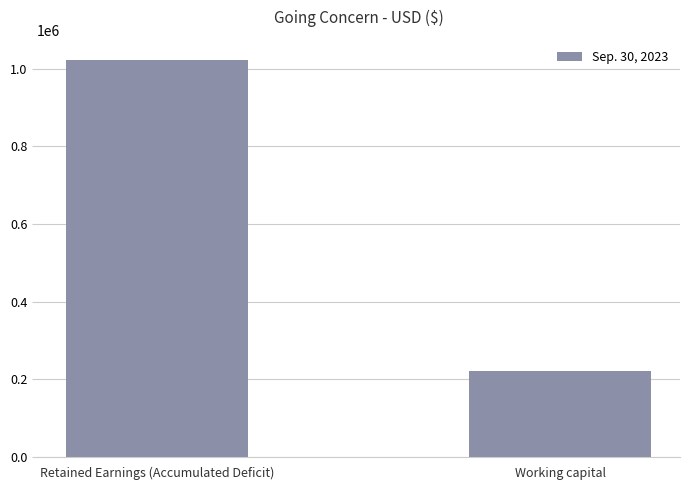

Is it true that the value at Working capital is 335879?

False